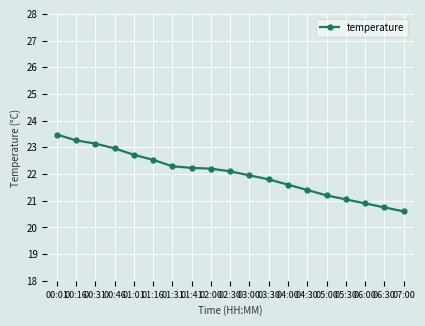

At which category does the chart reach its peak across all series?

00:01